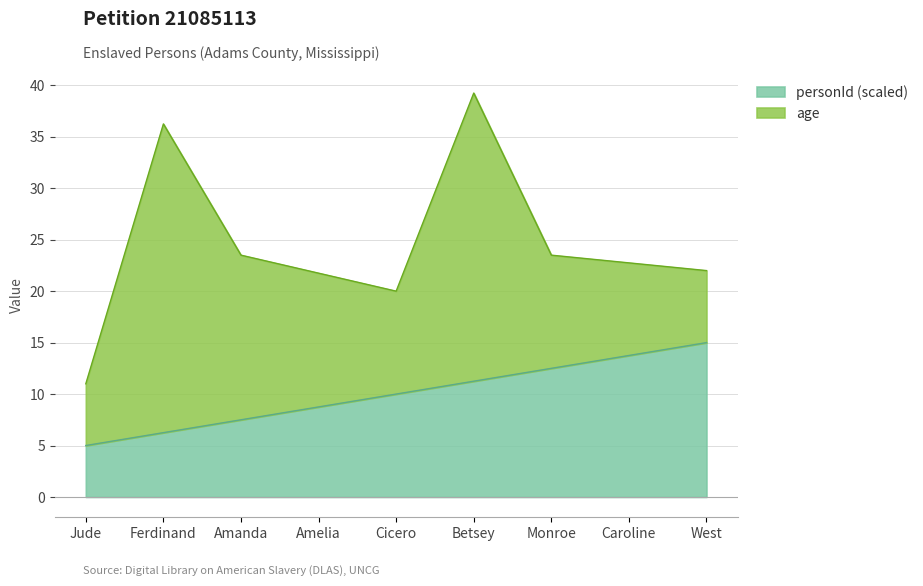

At which label is the value closest to 10?

Cicero